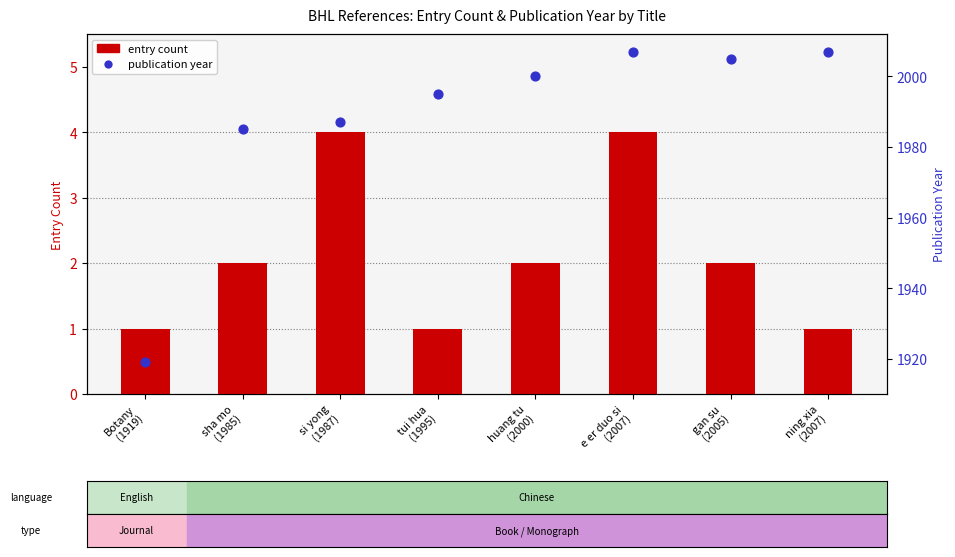

Which series has the largest total across all categories?

publication year